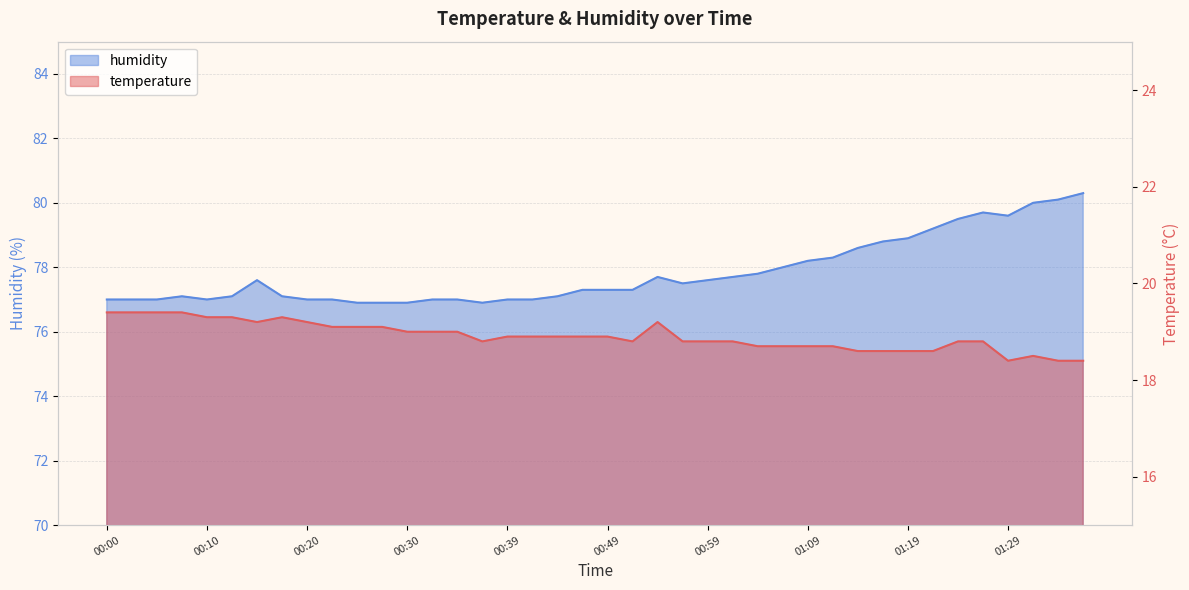

Which series has the largest range (max minus min)?

humidity